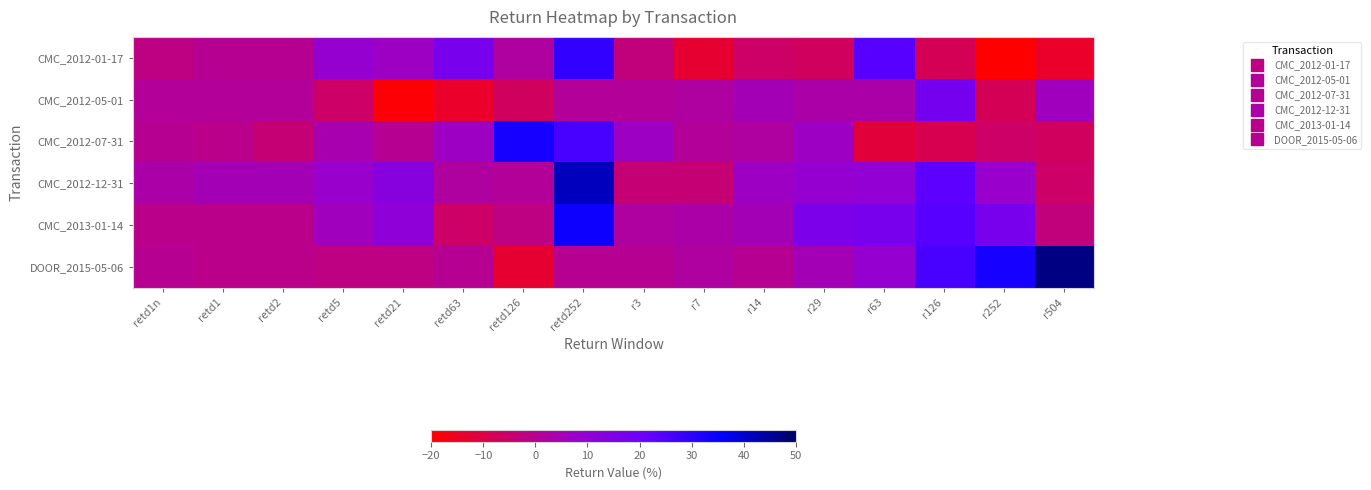

What is the spread (max minus min) of values at retd21?

32